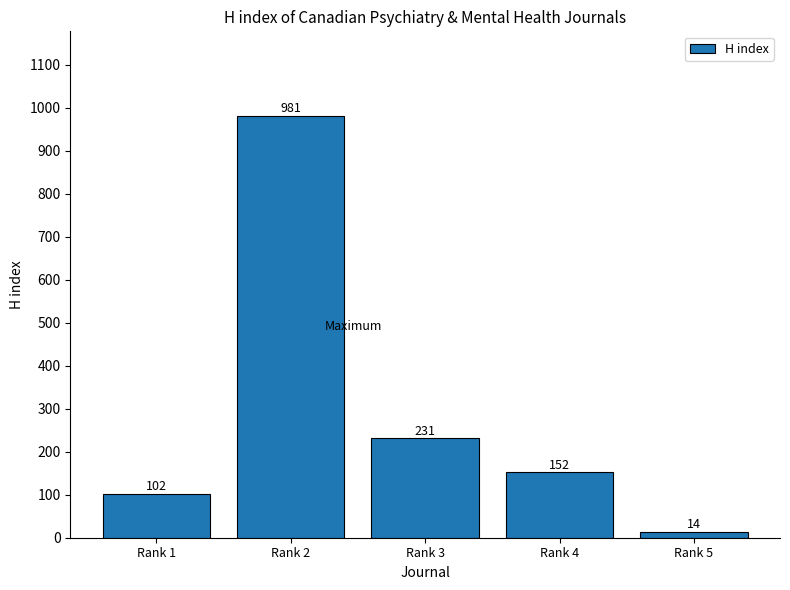

Reading left to right, extract all data points from this chart.

102	981	231	152	14